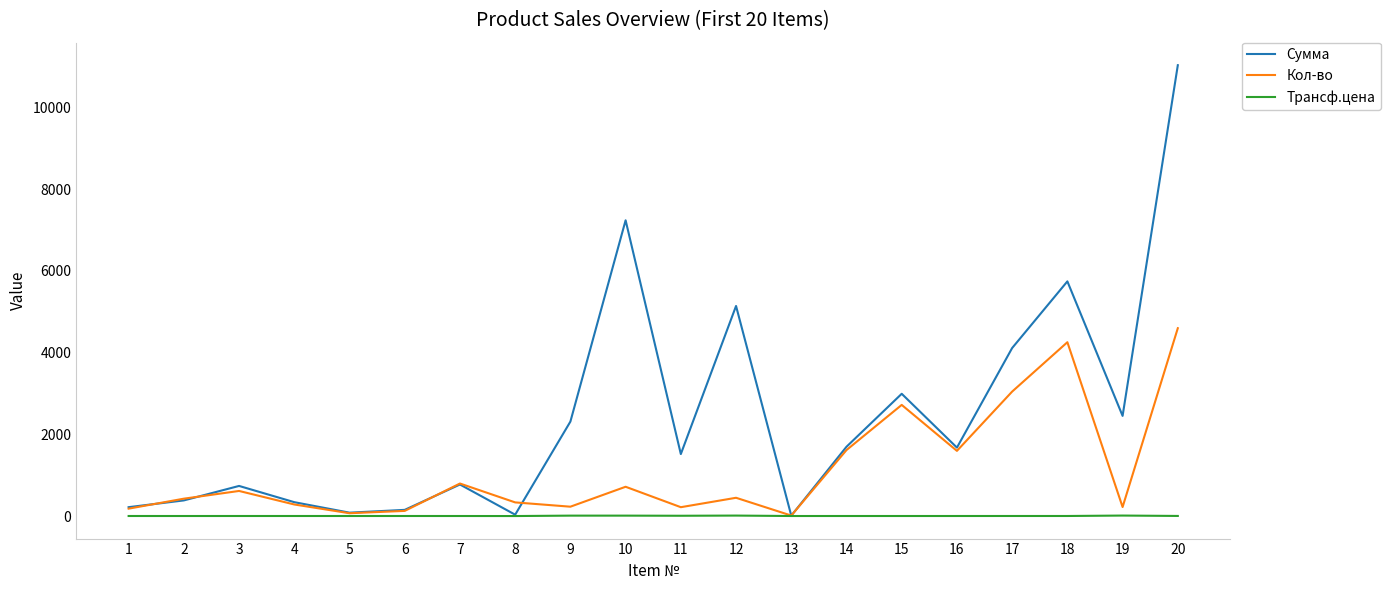

Which series changed the most between 7 and 17?

Сумма